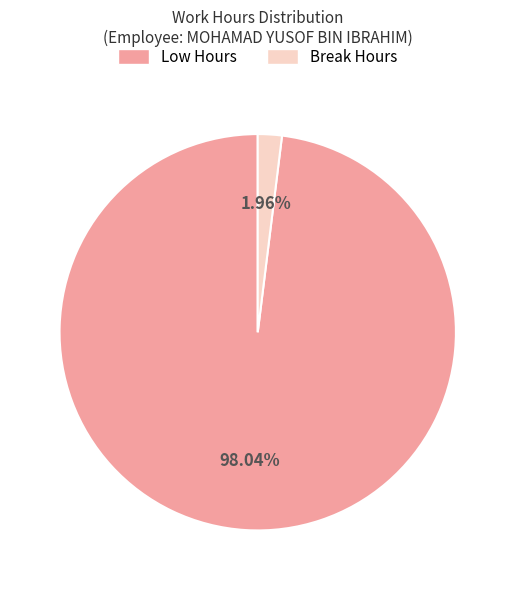

What is the majority slice?

Low Hours